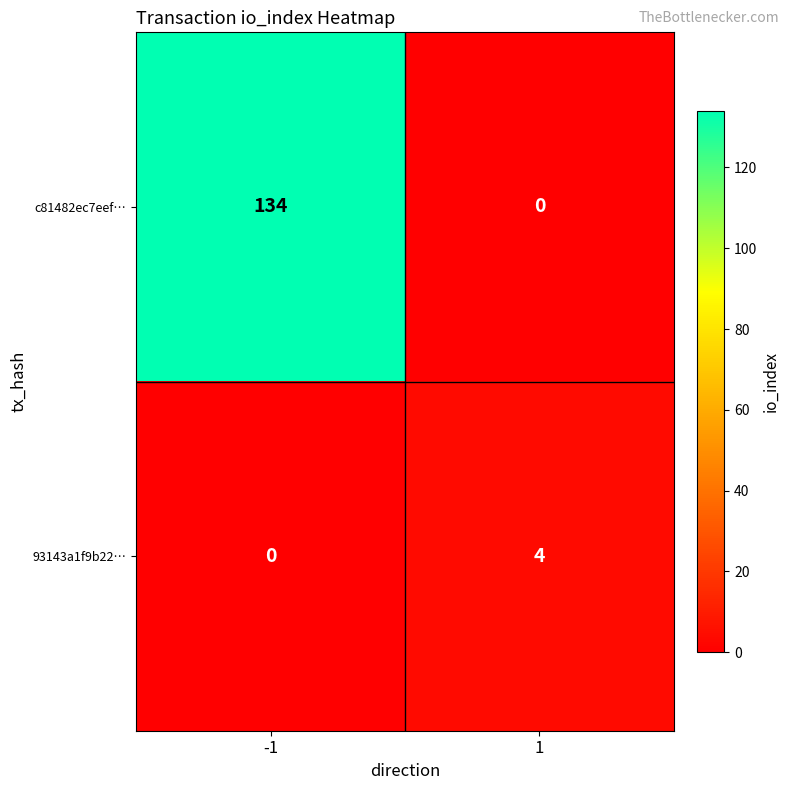

Which series has the largest range (max minus min)?

c81482ec7eef…